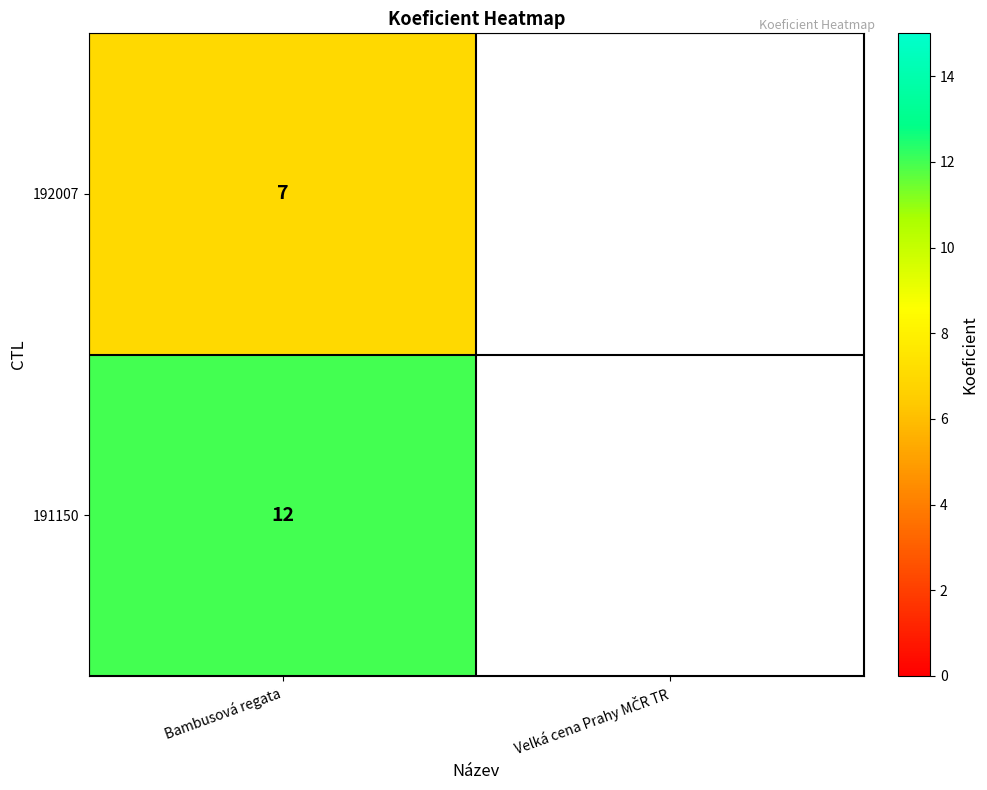

What is the spread (max minus min) of values at Bambusová regata?

5